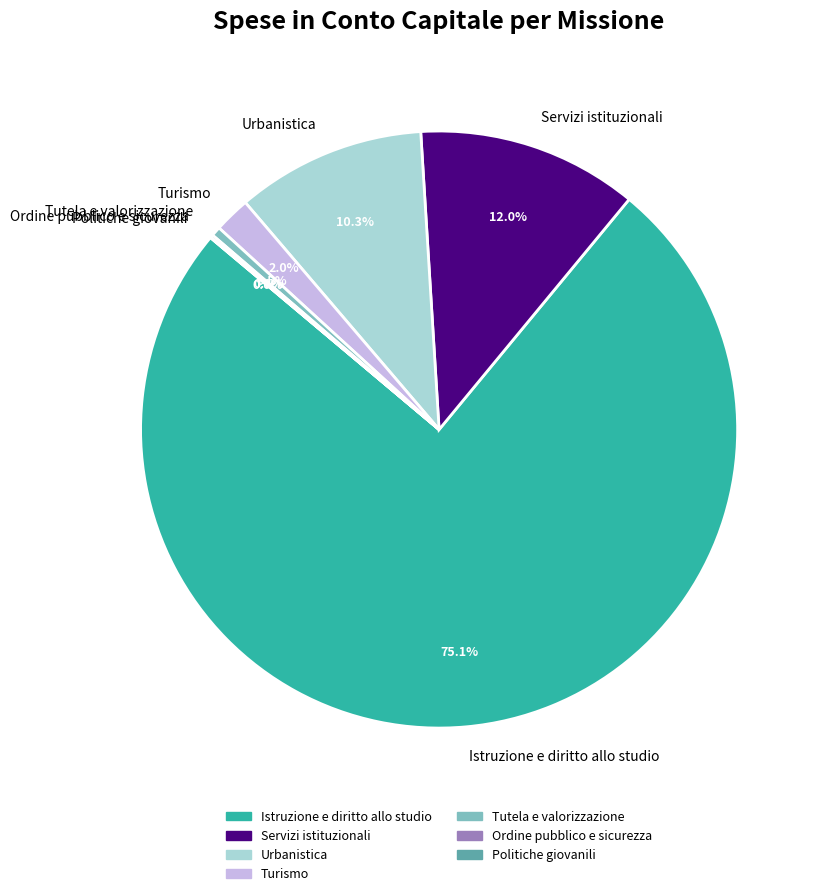

To the nearest percent, what is the difference between the largest and smallest slice percentages?

75%